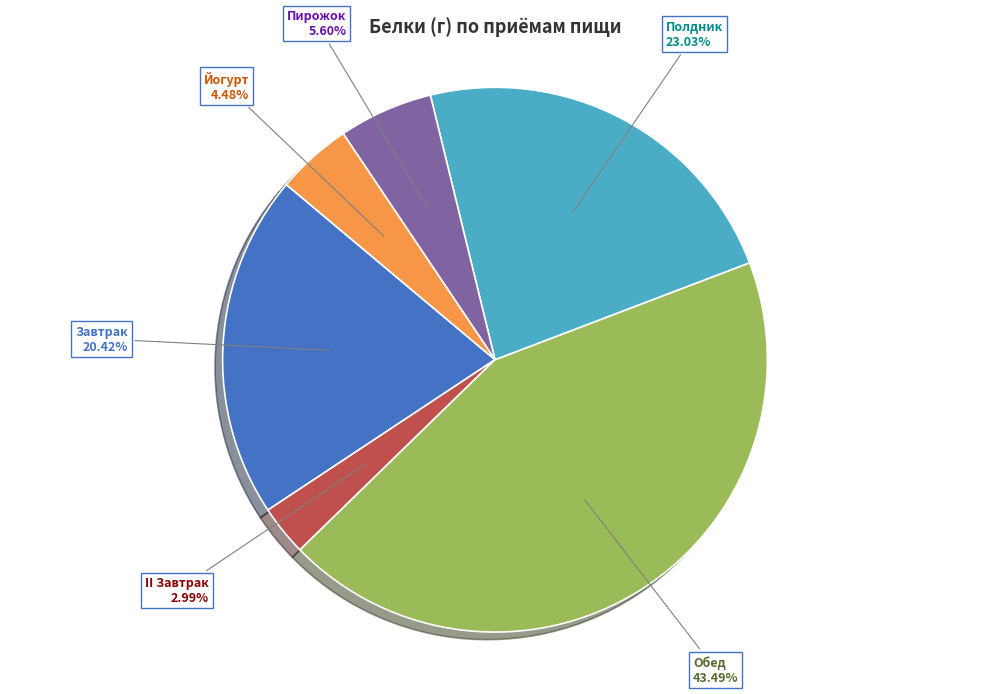

Is there a majority slice in this chart?

No